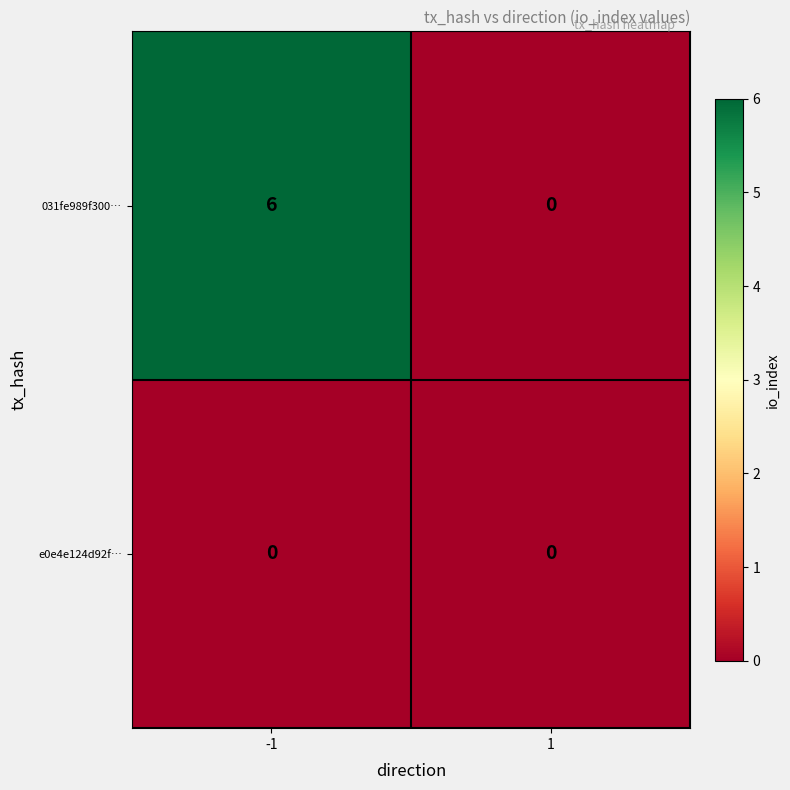

Which series changed the most between -1 and 1?

031fe989f300…